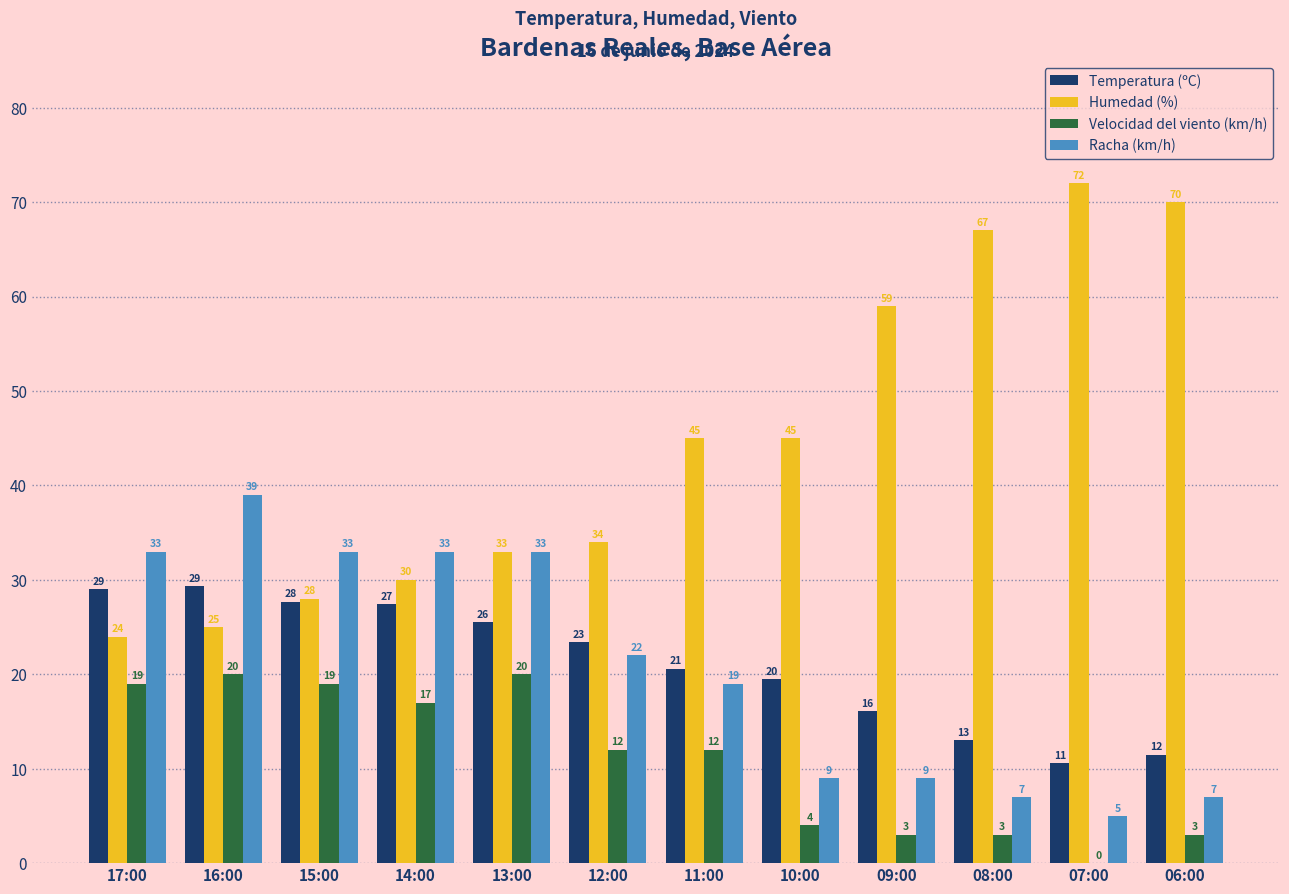

What is the sum of the Velocidad del viento (km/h) values at 15:00 and 14:00?

36.0